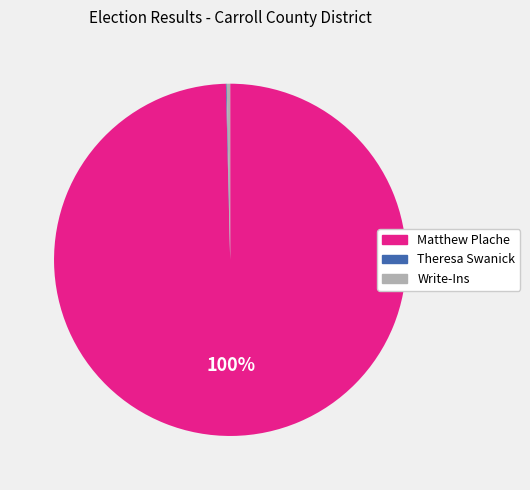

Do Write-Ins and Matthew Plache together represent more than half of the pie?

Yes